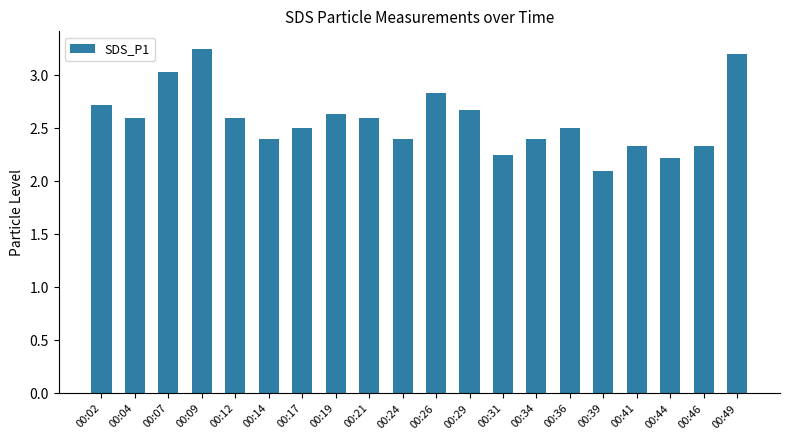

What is the value of the 17th bar from the left?

2.3